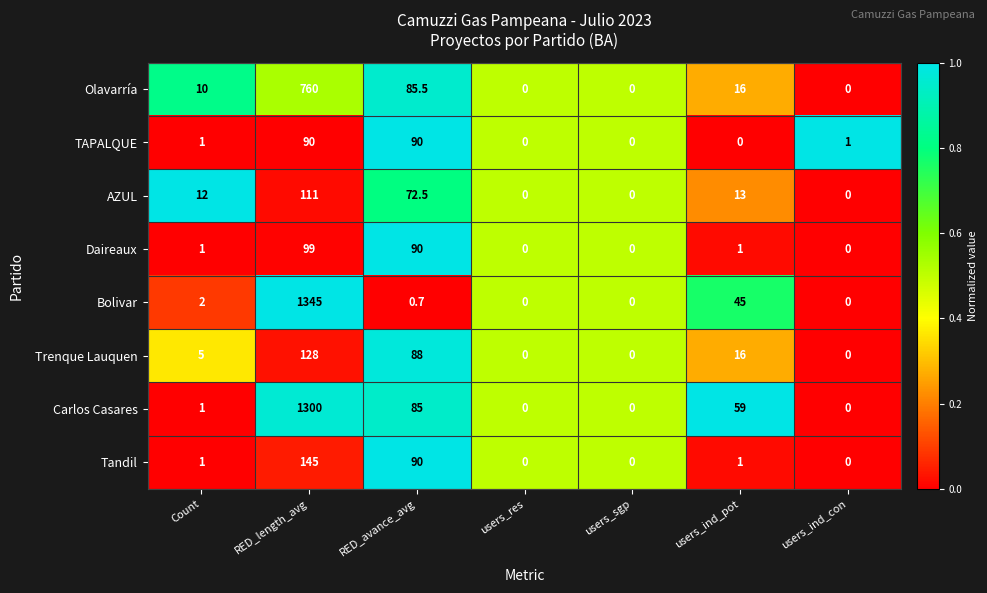

The value of Olavarría at RED_length_avg is 760.0. True or false?

True